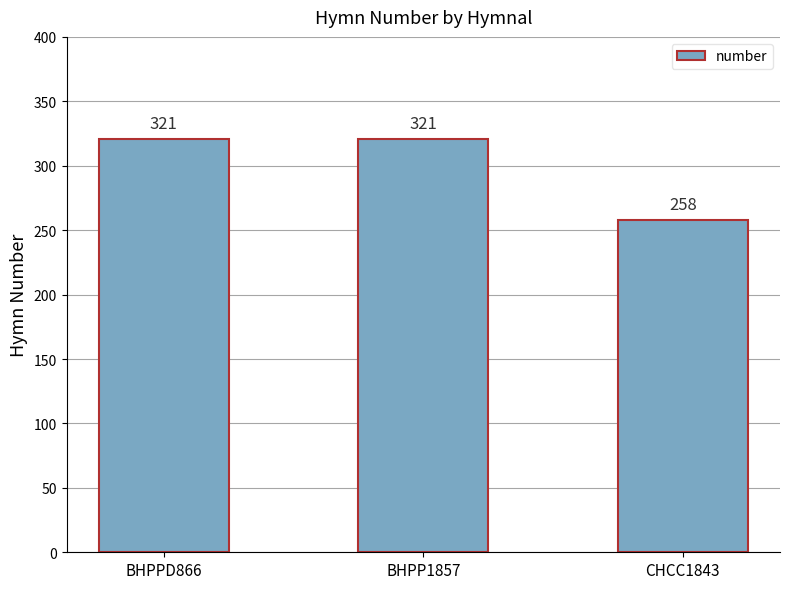

The value at BHPPD866 is 435. True or false?

False